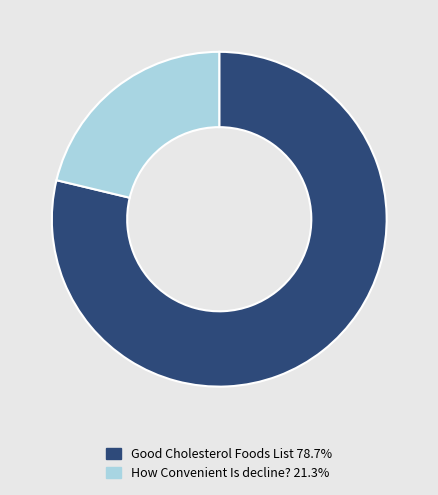

Rank the categories by value from highest to lowest.

Good Cholesterol Foods List, How Convenient Is decline?